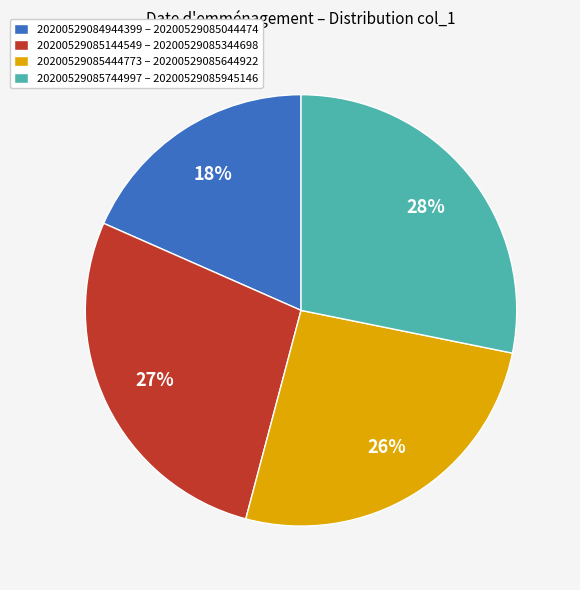

How many segments does this pie chart have?

4